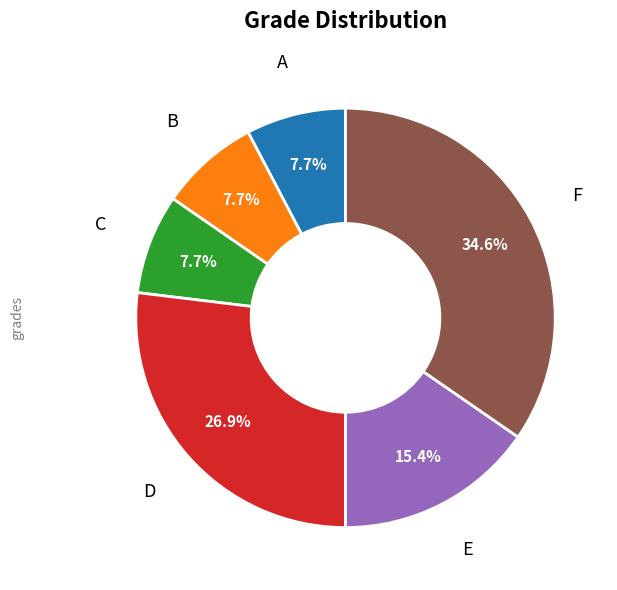

What percentage is the D slice, to the nearest percent?

27%